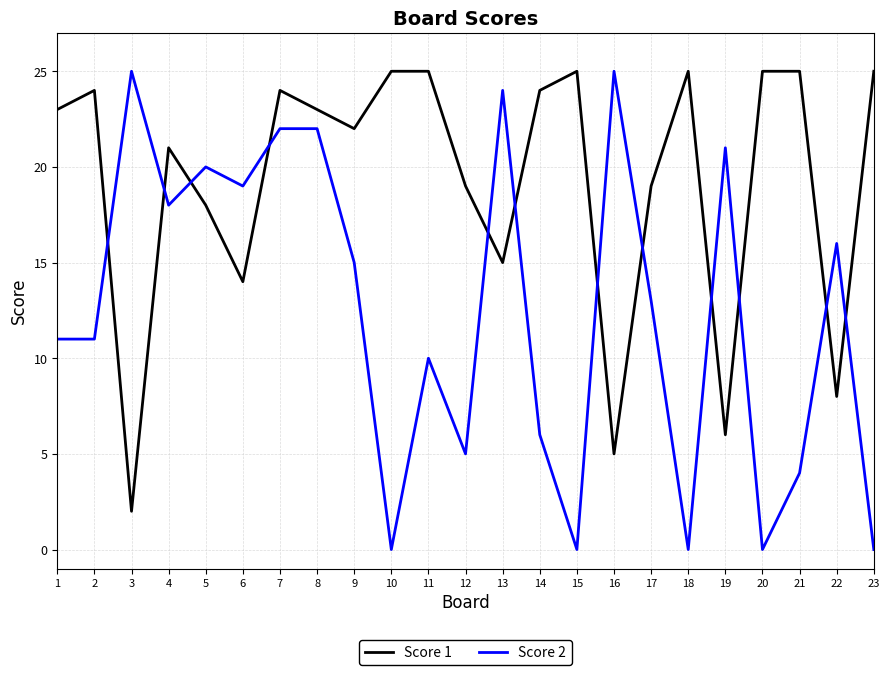

Does the chart display data point markers on the line(s)?

No